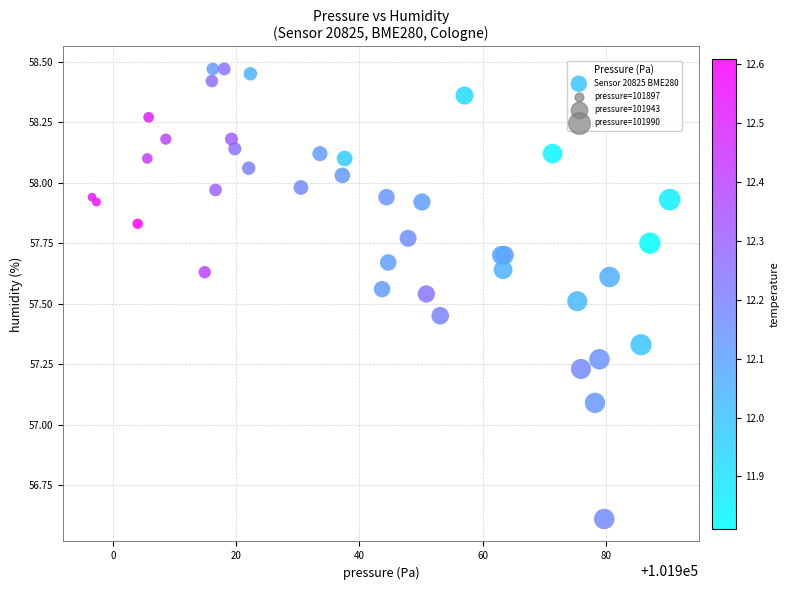

What Y value in the scatter plot is closest to 57?

57.1